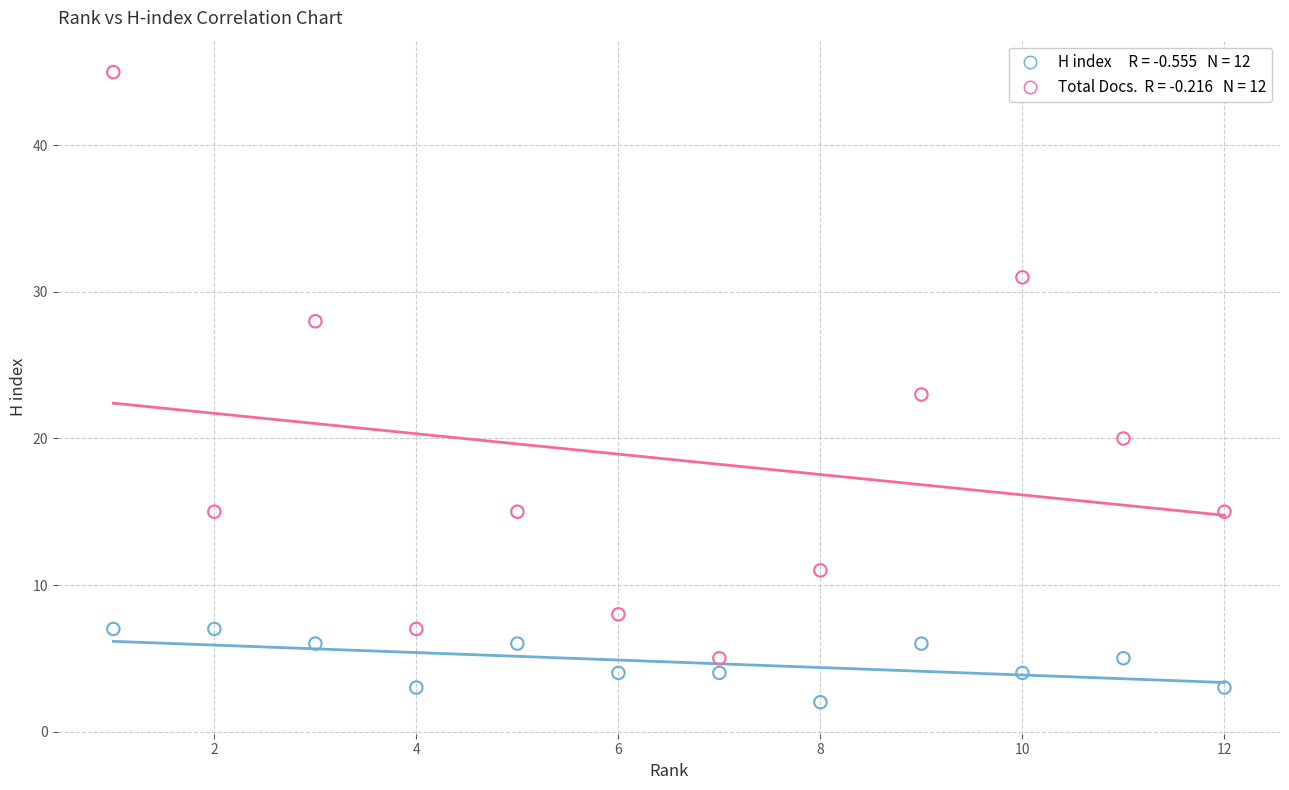

Across all data points, what is the range of X values (max minus min)?

11